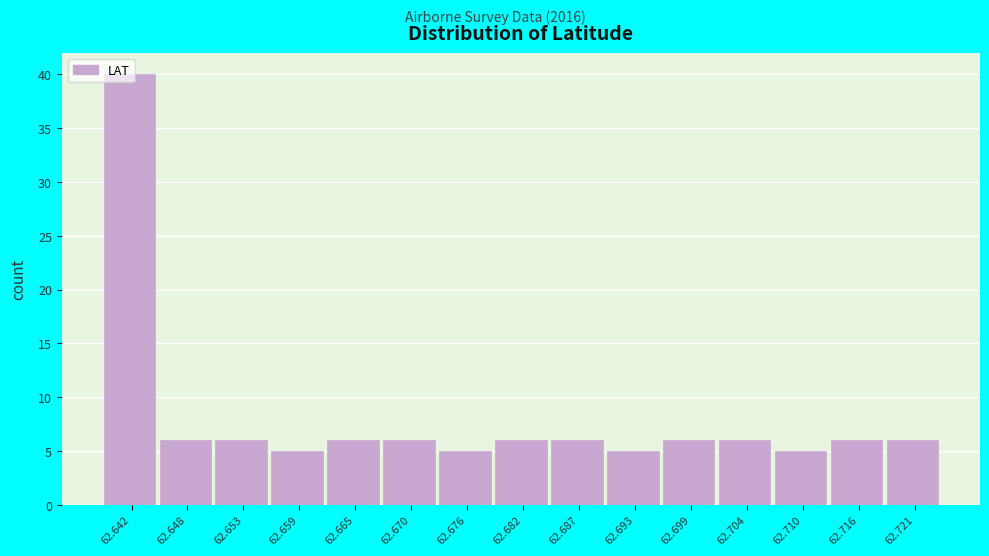

What is the sum of the values at 62.665 and 62.659?

11